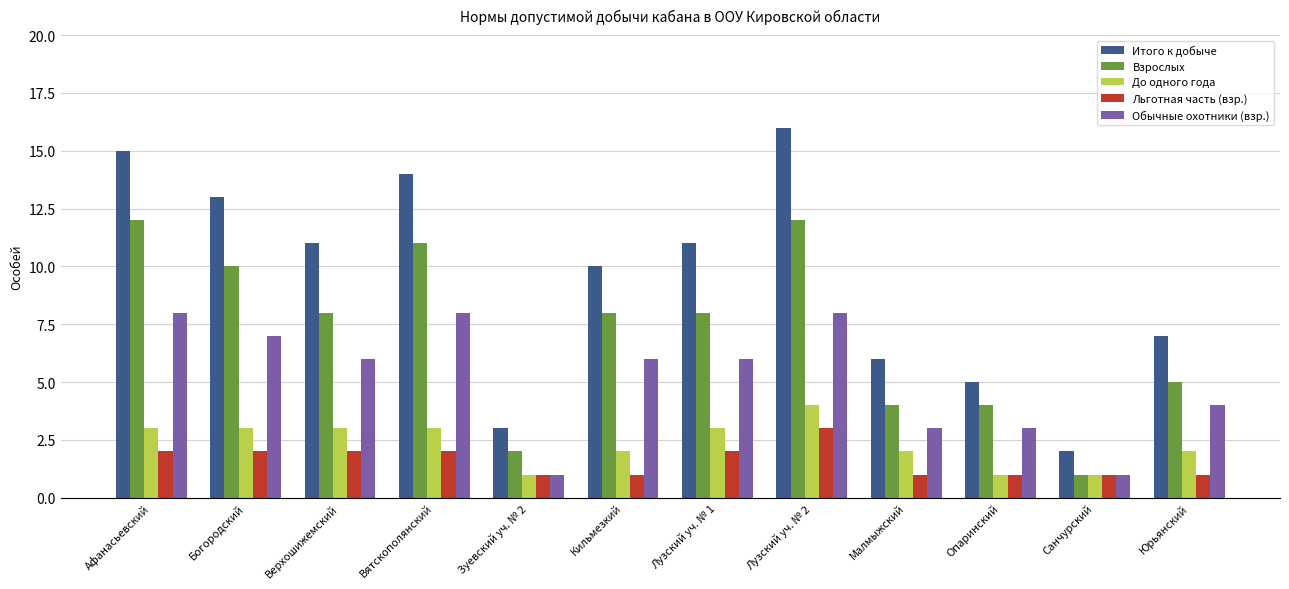

What position from the right is Афанасьевский?

12